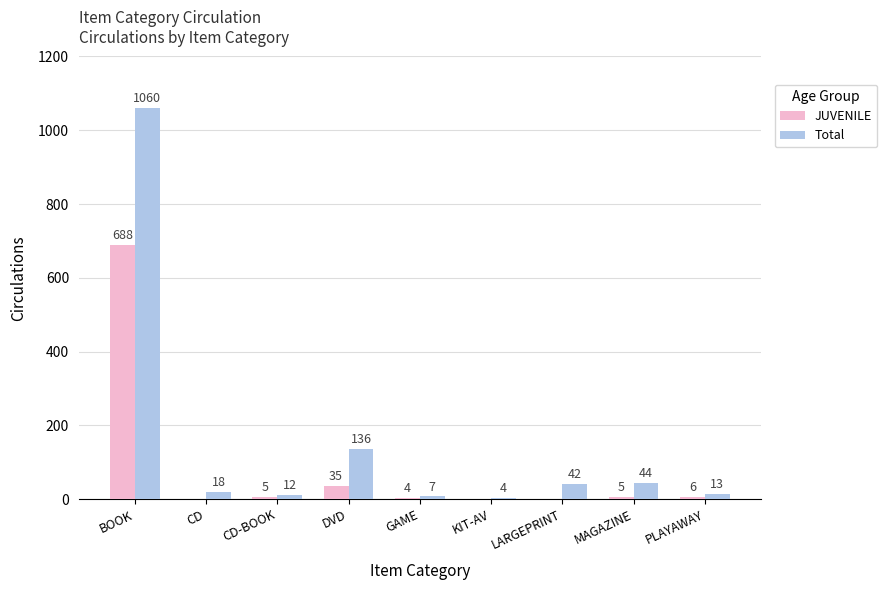

Are the bars grouped side by side (vs. stacked)?

Yes